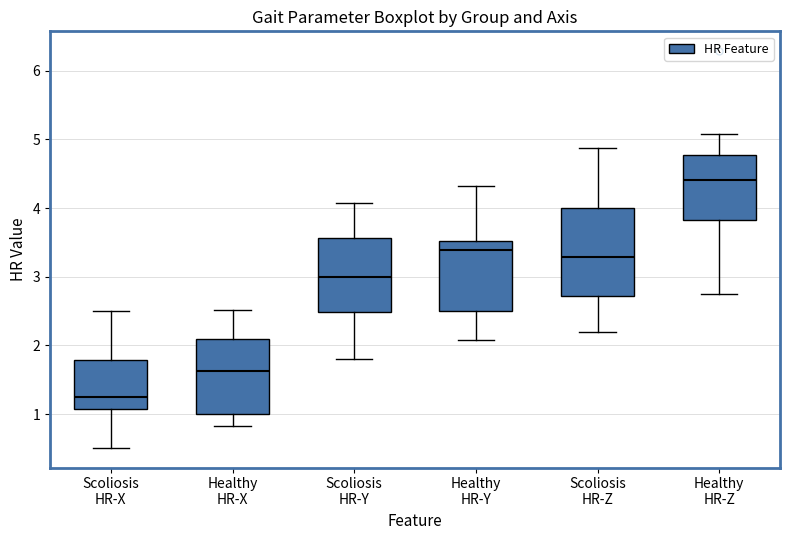

Reading left to right, transcribe this box plot: for each box, give where its median line is, the range the box spans, and where its two whiskers end, as read against the y-axis. The values are not printed on the chart, so give them approximately, as read against the axis.

Scoliosis HR-X: median 1.3, box 1.1 to 1.8, whiskers 0.5 to 2.5
Healthy HR-X: median 1.6, box 1.0 to 2.1, whiskers 0.8 to 2.5
Scoliosis HR-Y: median 3.0, box 2.5 to 3.6, whiskers 1.8 to 4.1
Healthy HR-Y: median 3.4, box 2.5 to 3.5, whiskers 2.1 to 4.3
Scoliosis HR-Z: median 3.3, box 2.7 to 4.0, whiskers 2.2 to 4.9
Healthy HR-Z: median 4.4, box 3.8 to 4.8, whiskers 2.7 to 5.1